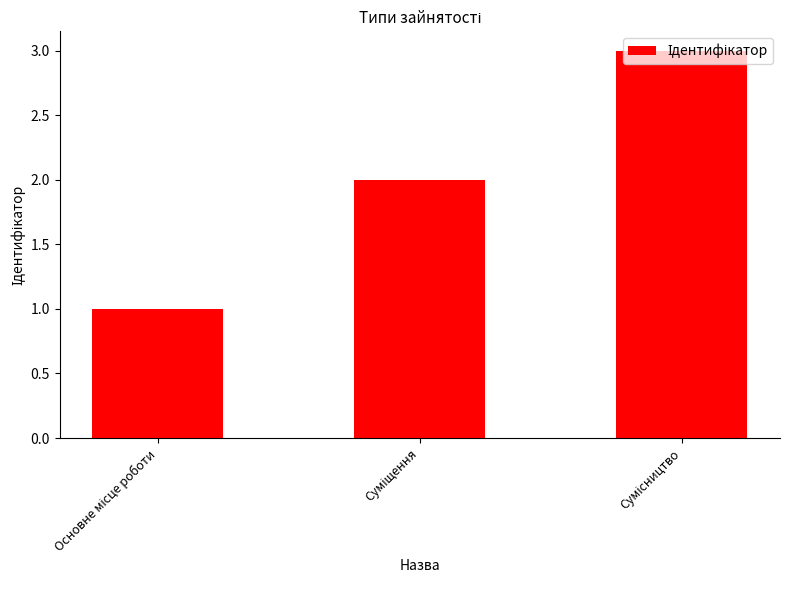

What is the sum of all values?

6